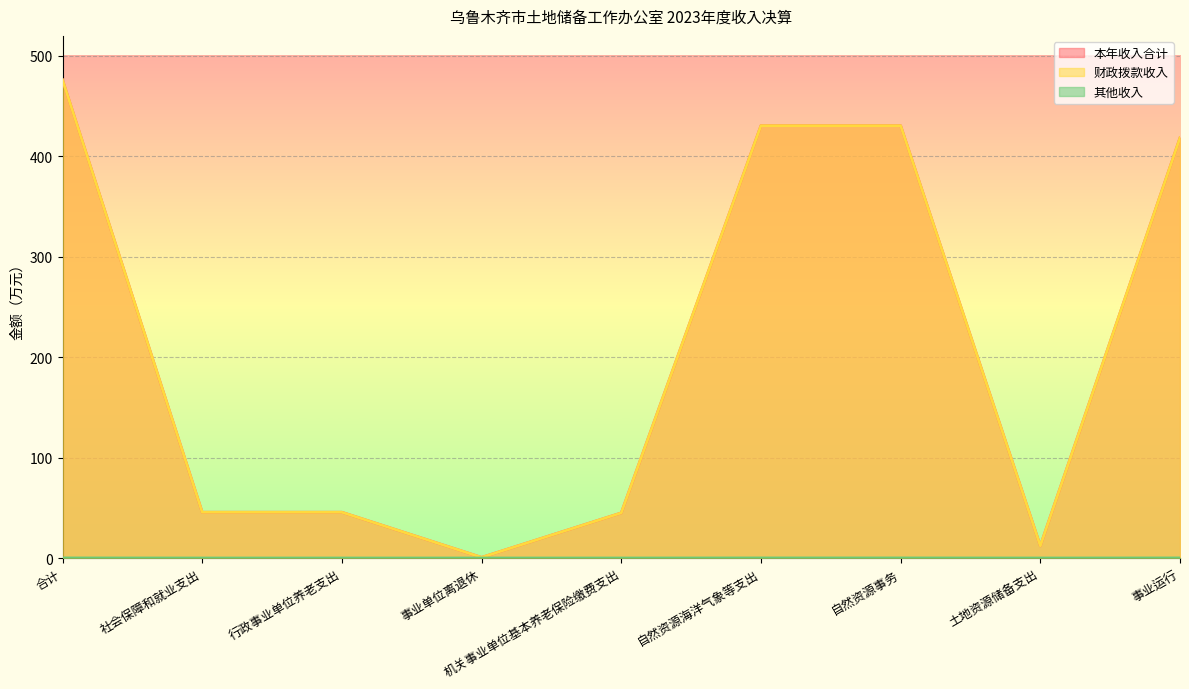

Is it true that 财政拨款收入 equals 0.6 at 事业单位离退休?

True